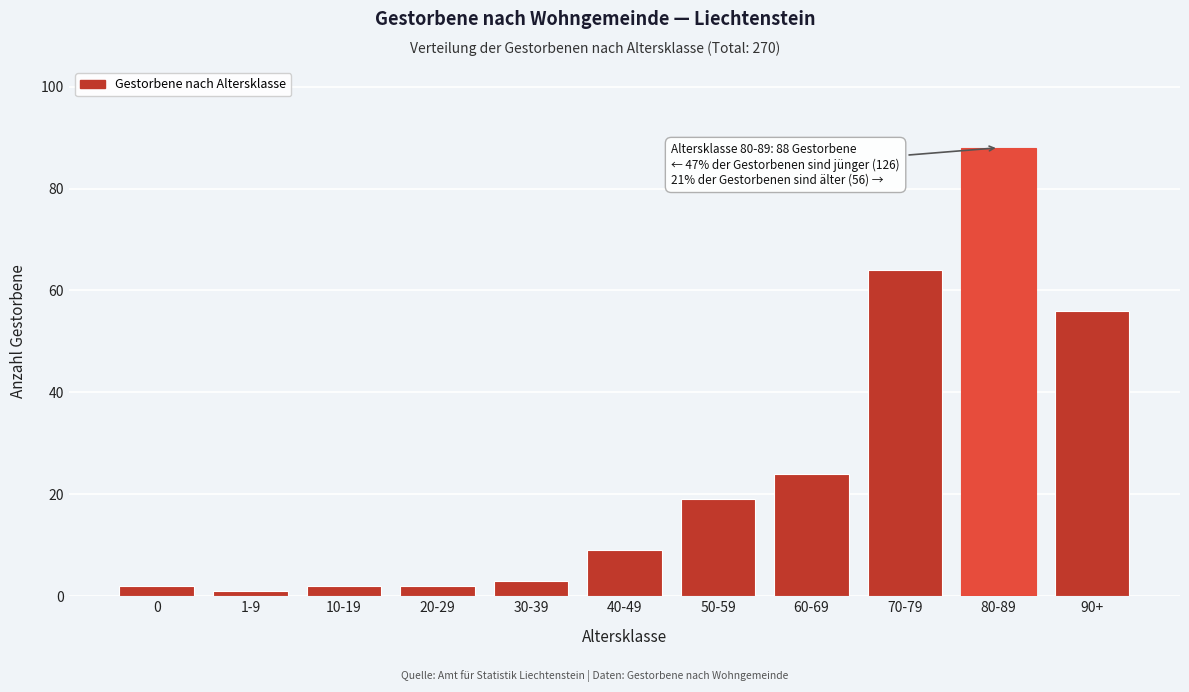

Reading right to left, what are all the values shown in this chart?

90+=56	80-89=88	70-79=64	60-69=24	50-59=19	40-49=9	30-39=3	20-29=2	10-19=2	1-9=1	0=2